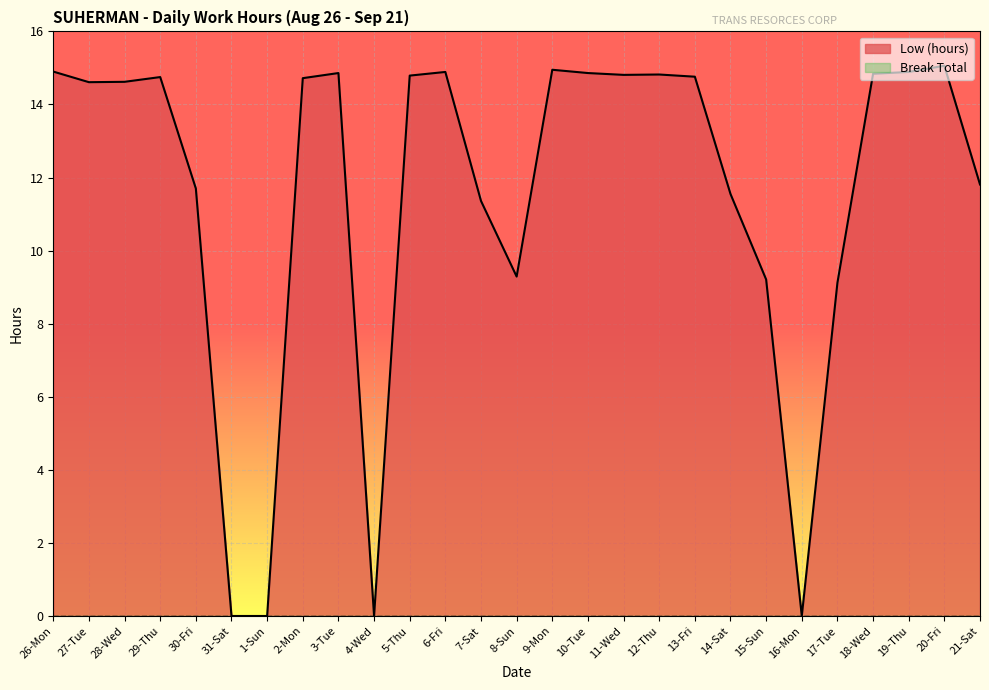

Reading left to right, extract all data points from this chart.

14.9	14.6	14.6	14.8	11.7	0.0	0.0	14.7	14.9	0.0	14.8	14.9	11.4	9.3	14.9	14.9	14.8	14.8	14.8	11.6	9.2	0.0	9.1	14.8	14.9	15.1	11.8